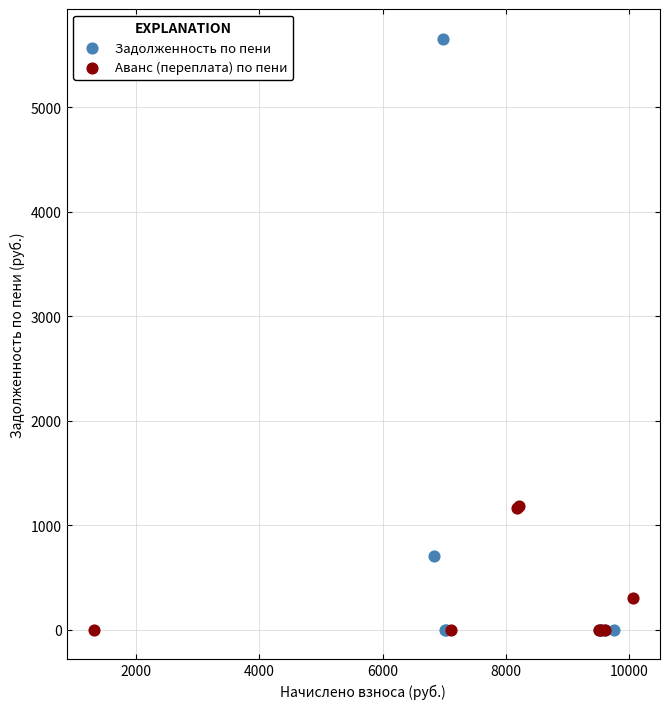

Which series has the largest Y range (max minus min)?

Задолженность по пени